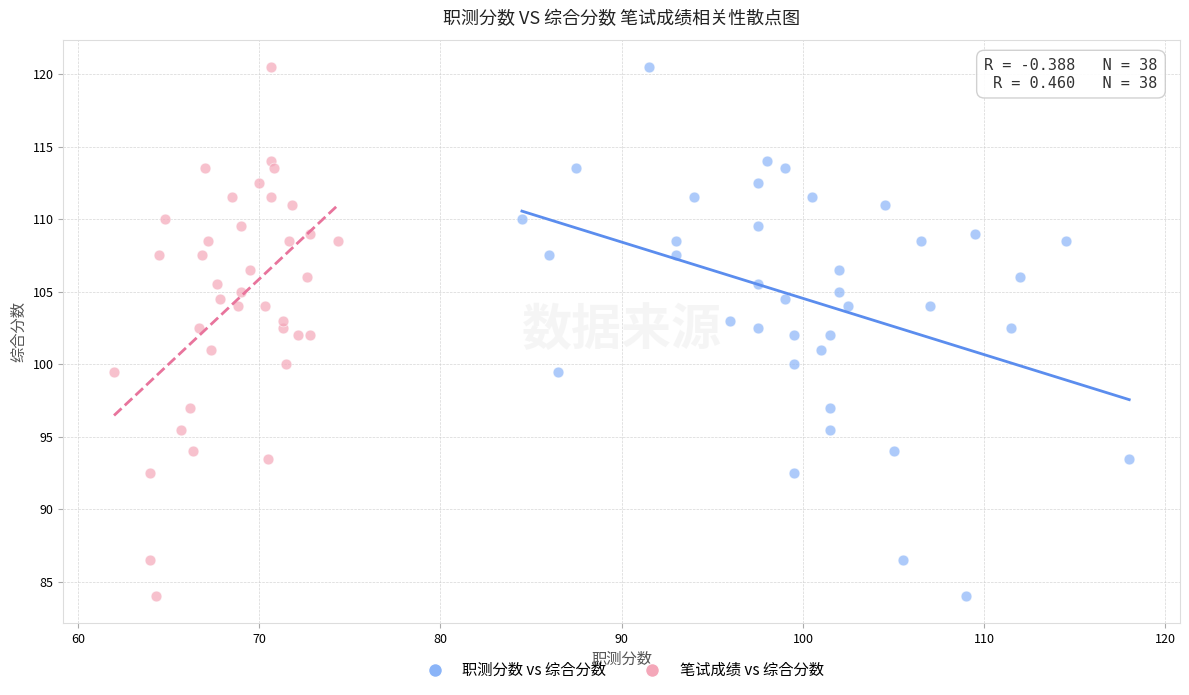

What are all the series names shown in the legend?

职测分数 vs 综合分数, 笔试成绩 vs 综合分数